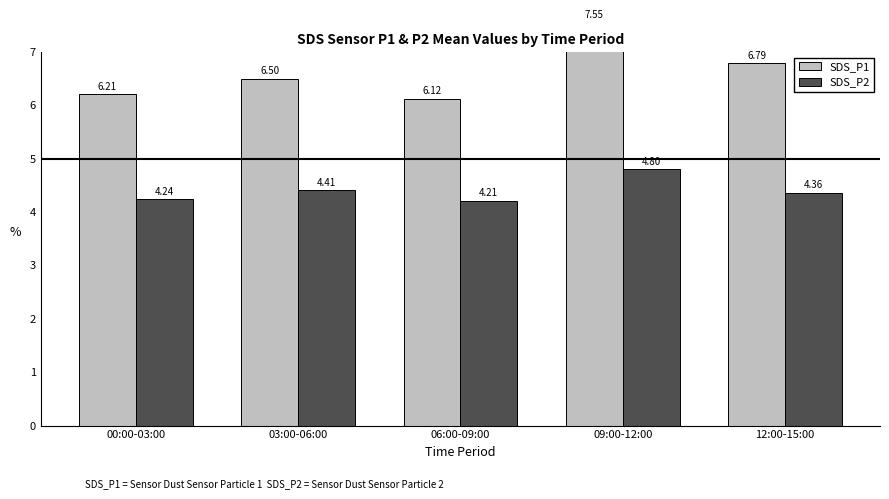

What is the difference between the maximum and minimum values in the SDS_P1 series?

1.4